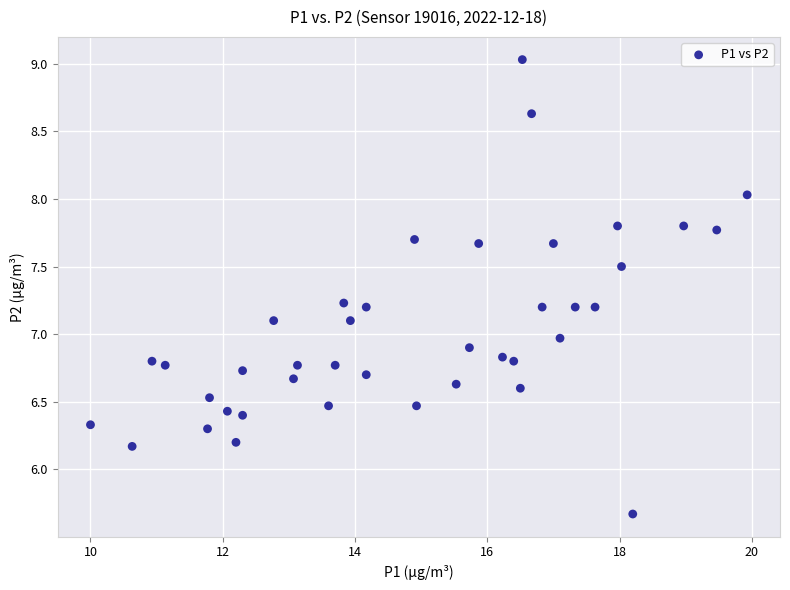

What is the range of X values (max minus min)?

9.9